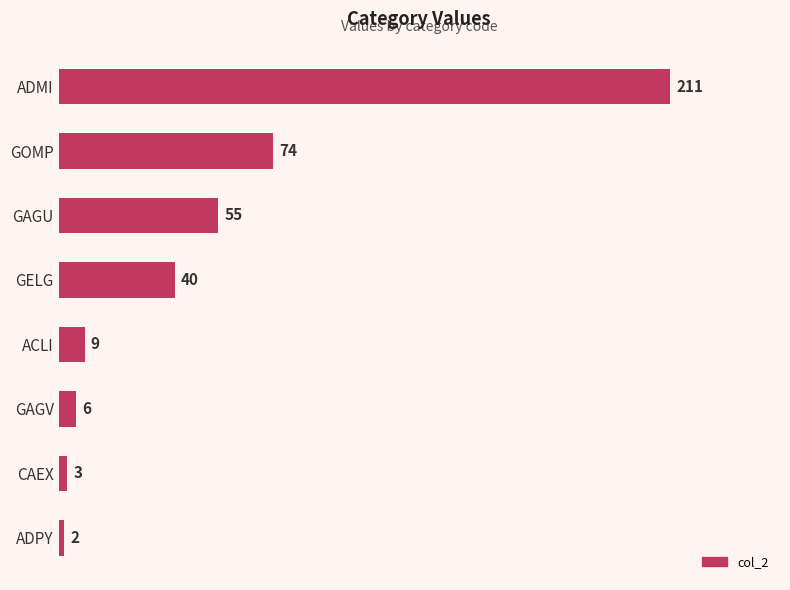

What is the smallest value displayed?

2